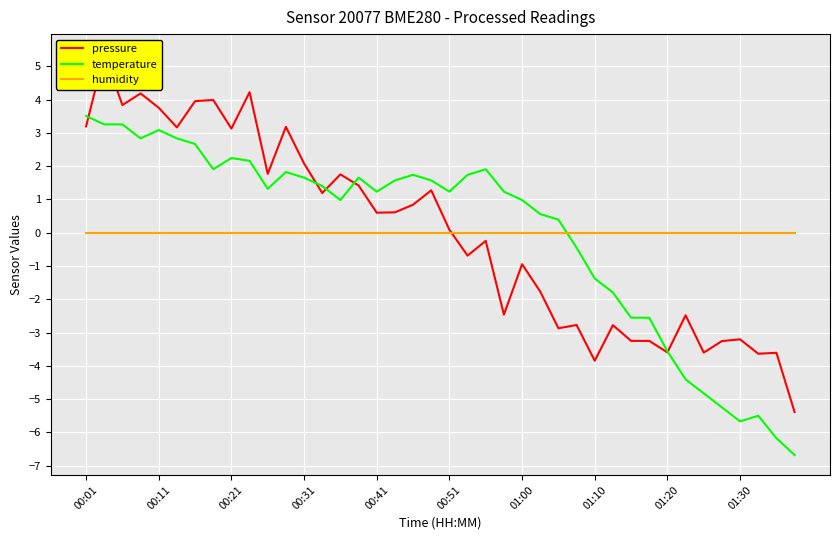

How many interior local valleys does the temperature series have?

7